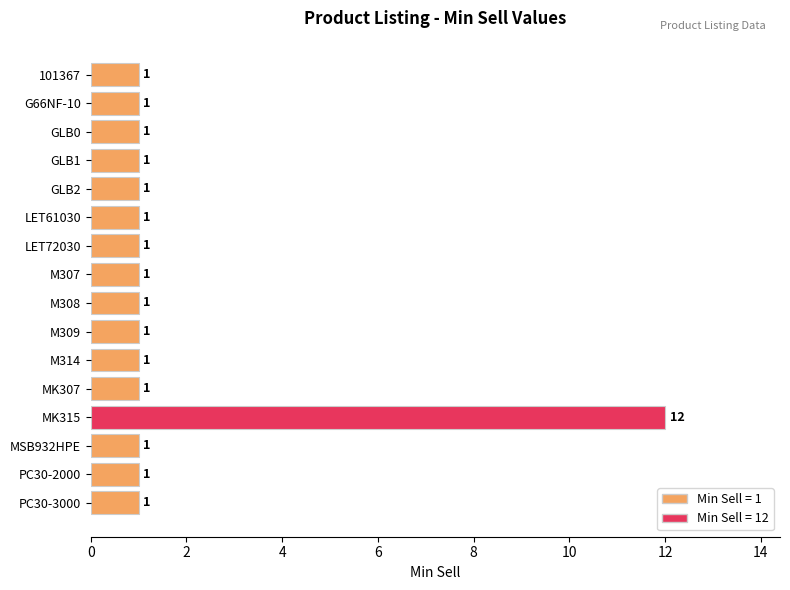

What is the label of the 5th bar from the top?

GLB2